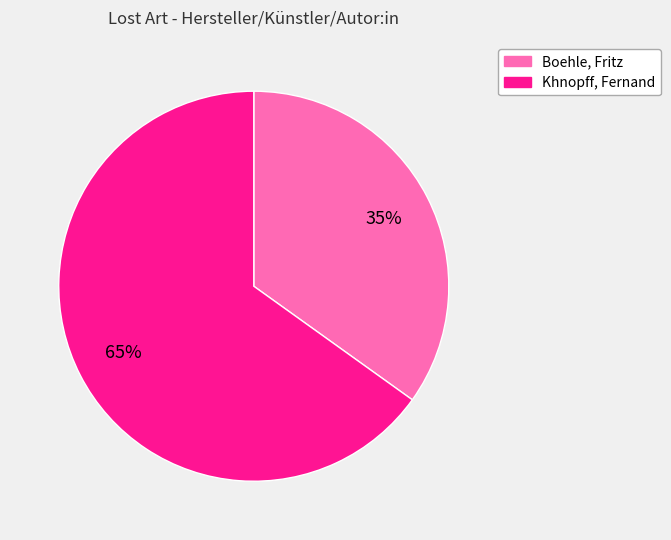

Do Boehle, Fritz and Khnopff, Fernand together represent more than half of the pie?

Yes